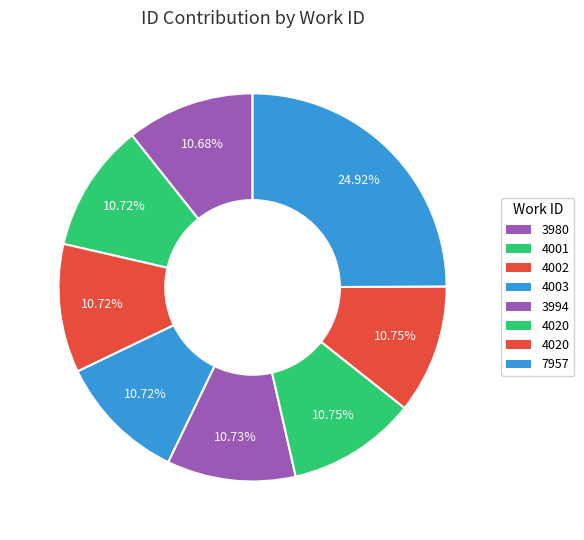

Count the number of slices in the pie.

8